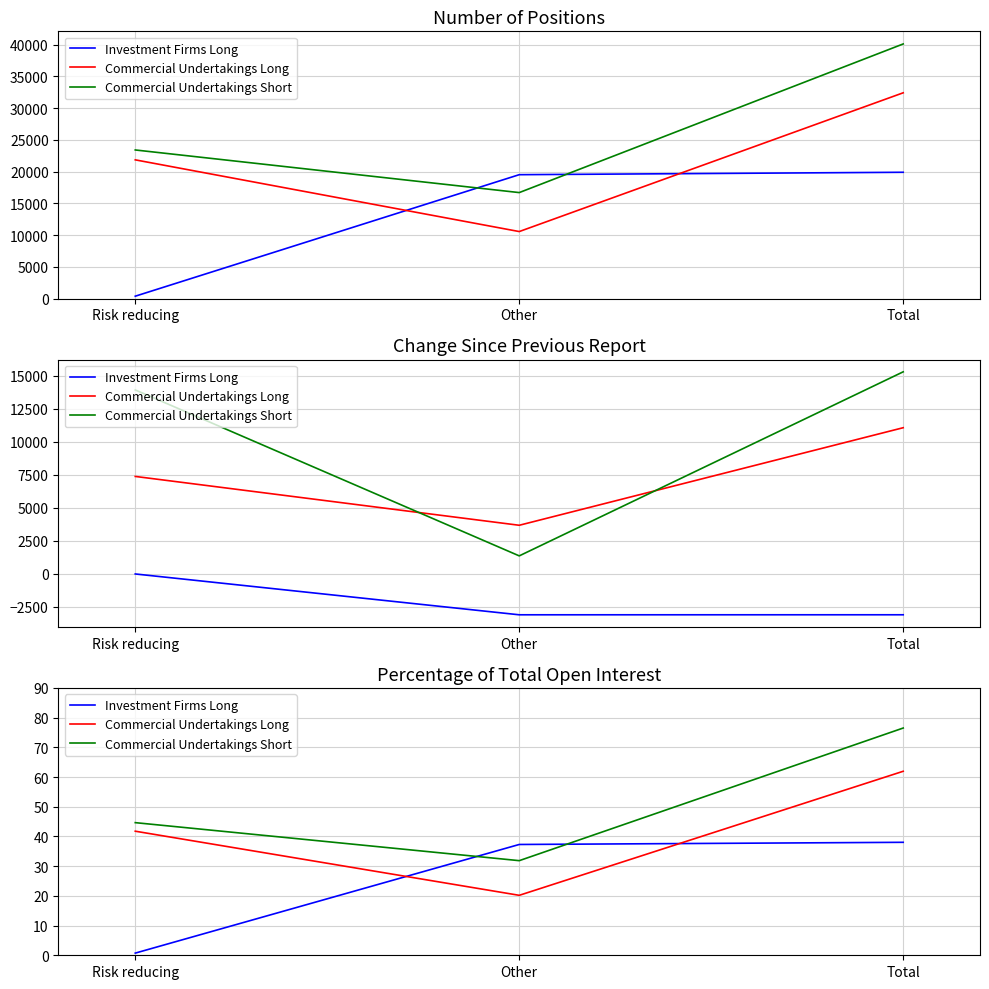

What is the total value across all series at Risk reducing?

87.2